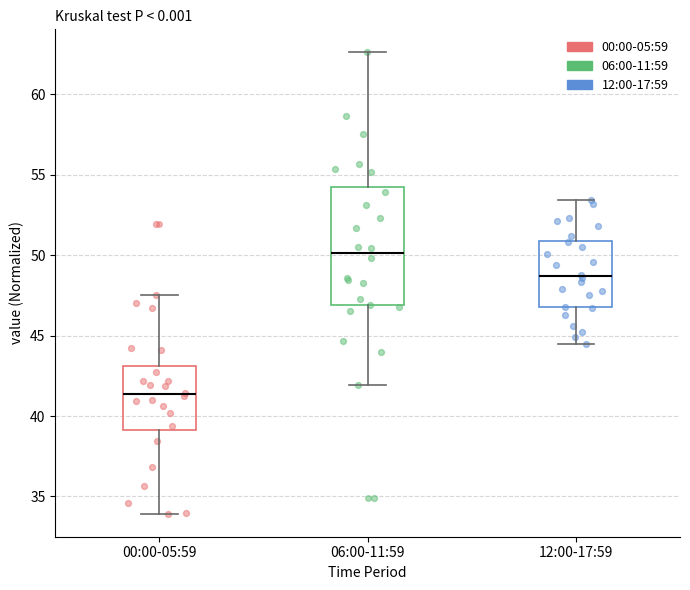

Reading left to right, transcribe this box plot: for each box, give where its median line is, the range the box spans, and where its two whiskers end, as read against the y-axis. The values are not printed on the chart, so give them approximately, as read against the axis.

00:00-05:59: median 41.5, box 39.0 to 43.0, whiskers 34.0 to 47.5
06:00-11:59: median 50.0, box 47.0 to 54.0, whiskers 42.0 to 62.5
12:00-17:59: median 48.5, box 47.0 to 51.0, whiskers 44.5 to 53.5